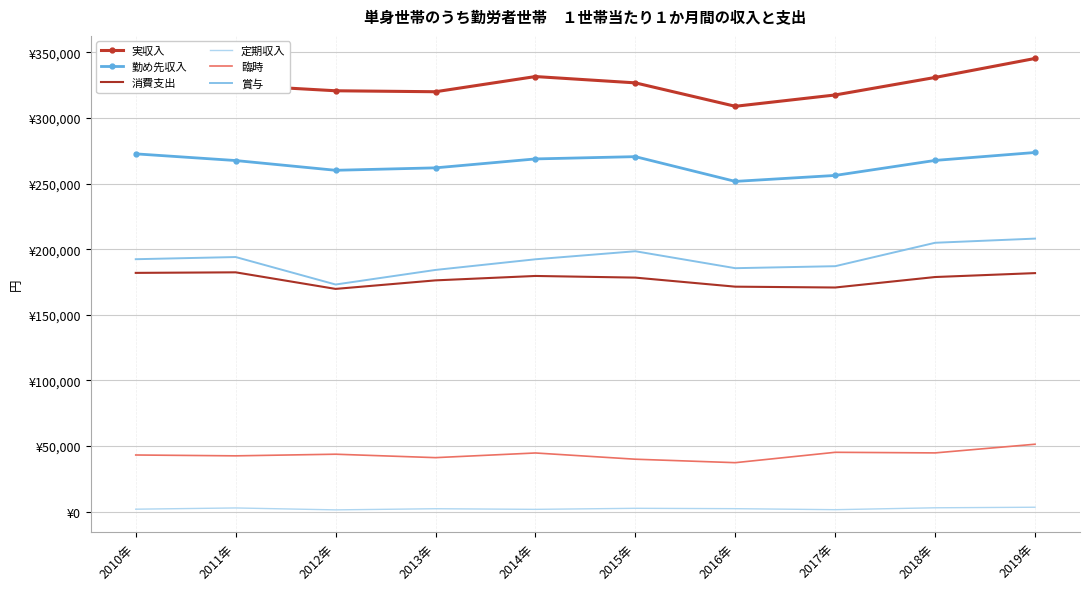

Which category has the lowest value in the 実収入 series?

2016年